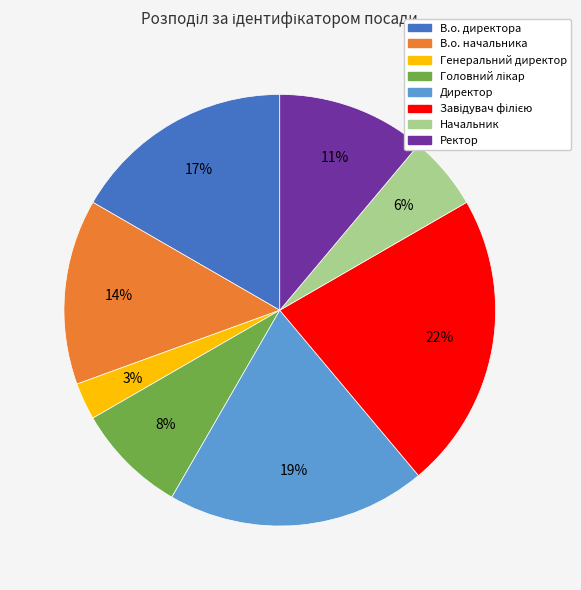

What is the smallest slice in the pie chart?

Генеральний директор